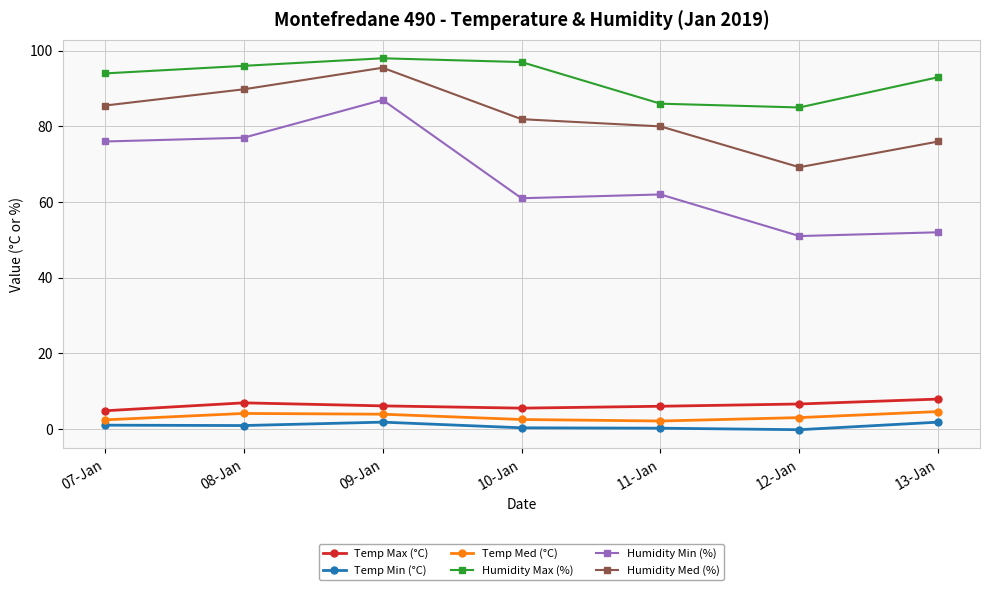

The value of Humidity Min (%) at 12-Jan is 31.9. True or false?

False